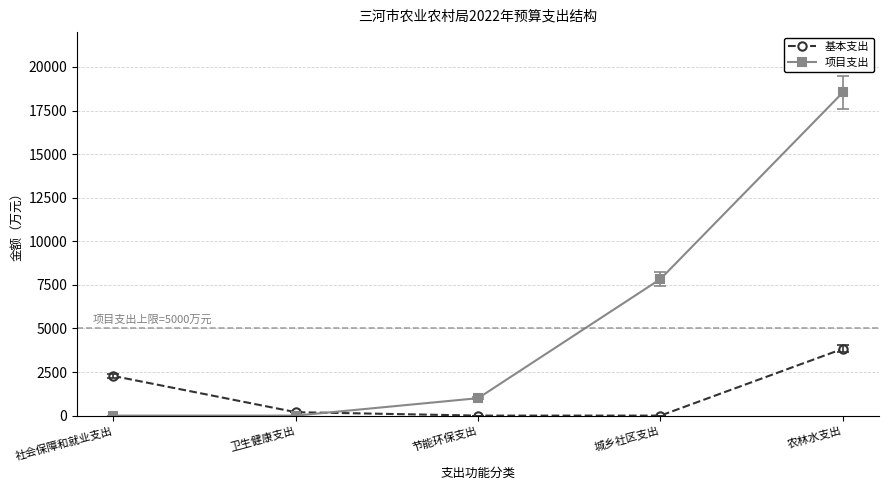

True or false: 基本支出 has more than 1 points higher than both neighbors.

False